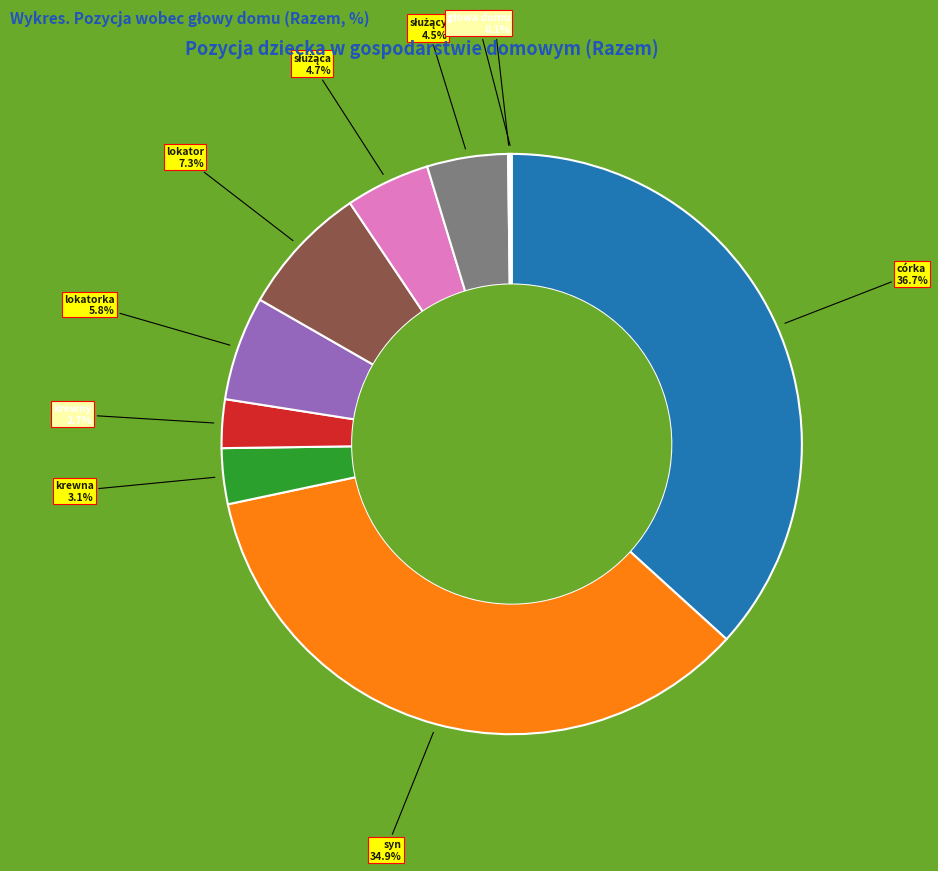

Is there a majority slice in this chart?

No